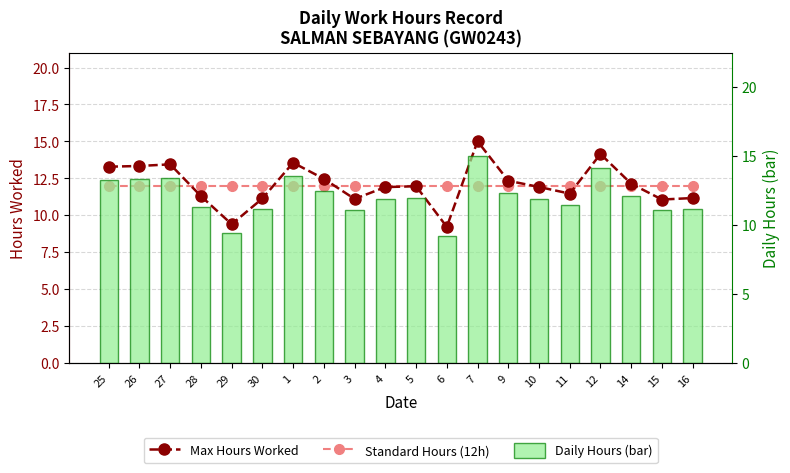

What is the greatest value displayed?

15.0